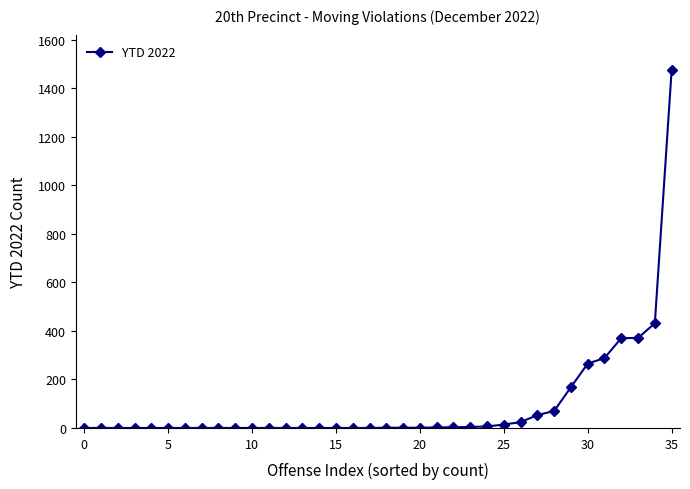

Is this an area chart (filled region under the line)?

No